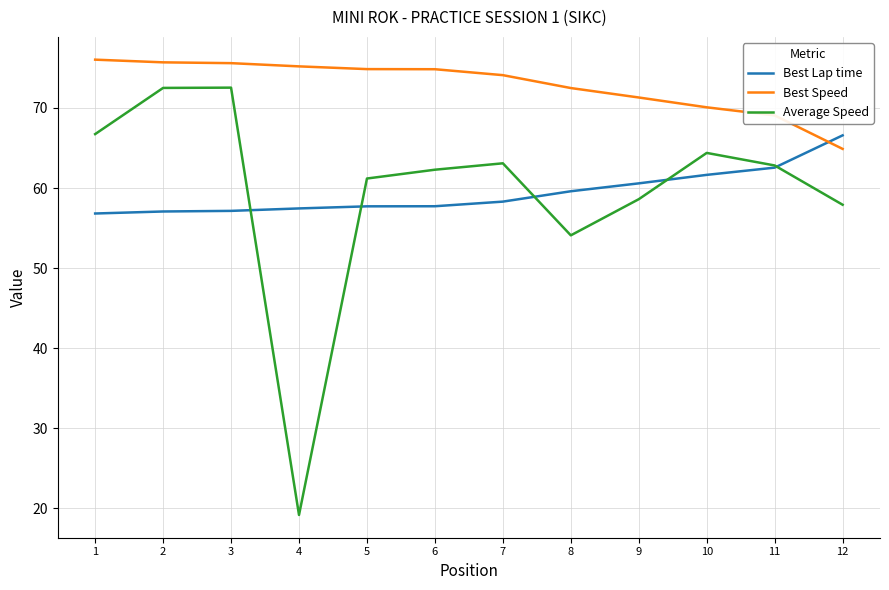

The value of Best Lap time at 11 is 82.9. True or false?

False